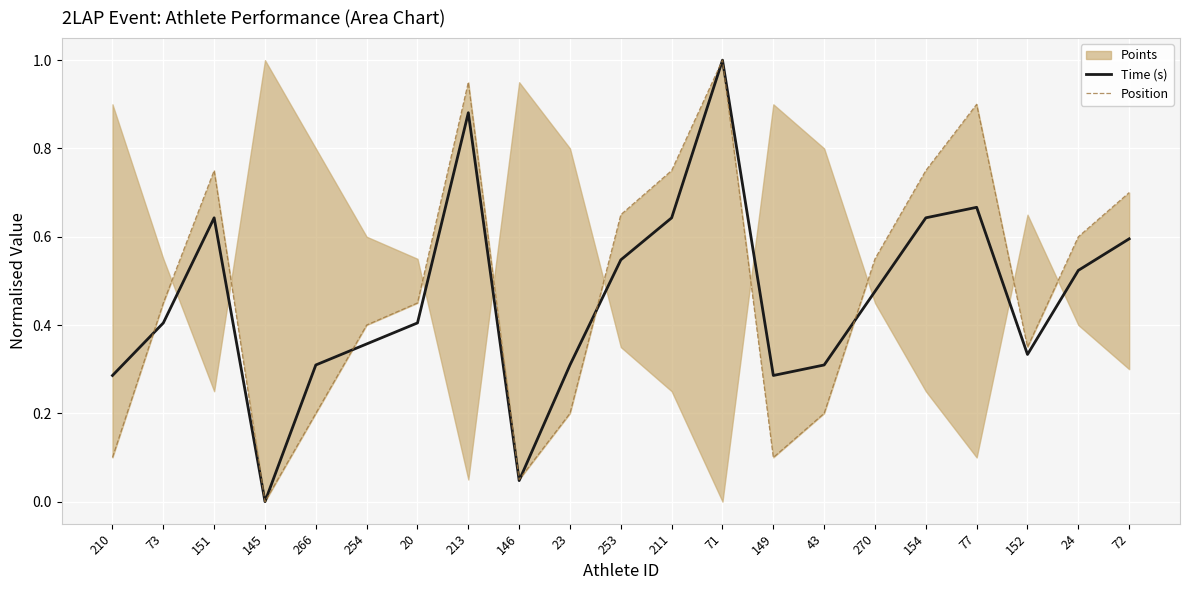

Rank the categories by Time (s) value from lowest to highest.

145, 146, 210, 149, 266, 23, 43, 152, 254, 73, 20, 270, 24, 253, 72, 151, 211, 154, 77, 213, 71